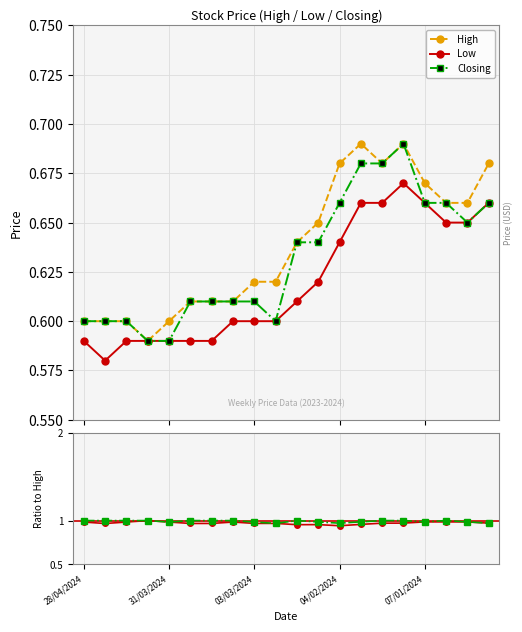

What is the label of the 15th point from the left?

21/01/2024